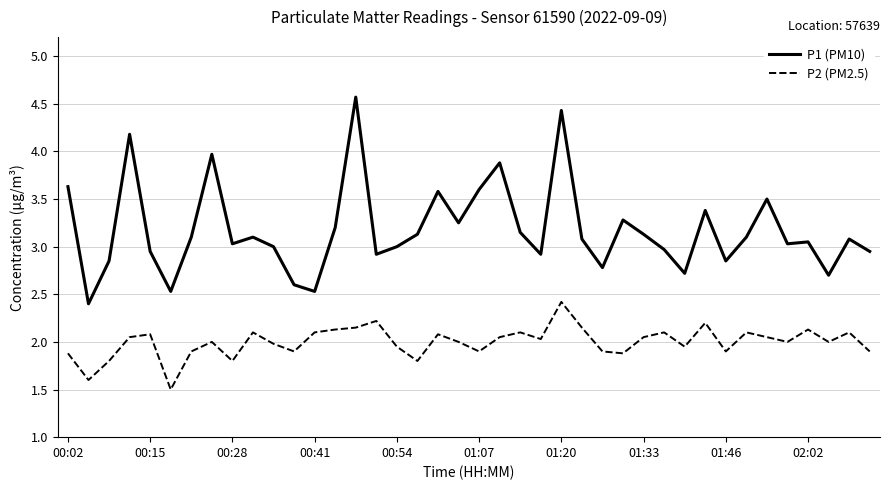

What is the highest value of the P1 (PM10) series?

4.6